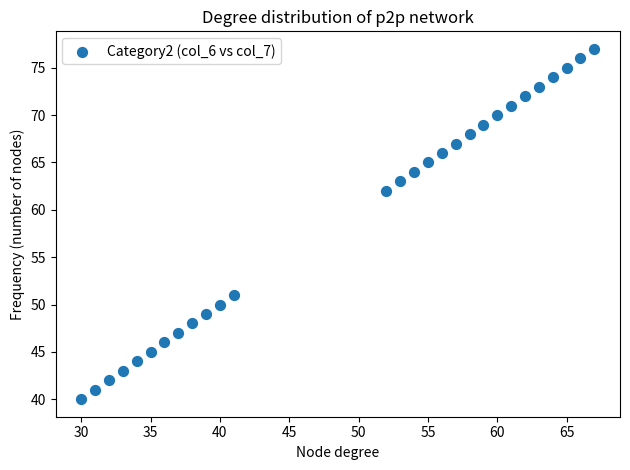

What is the range of X values (max minus min)?

37